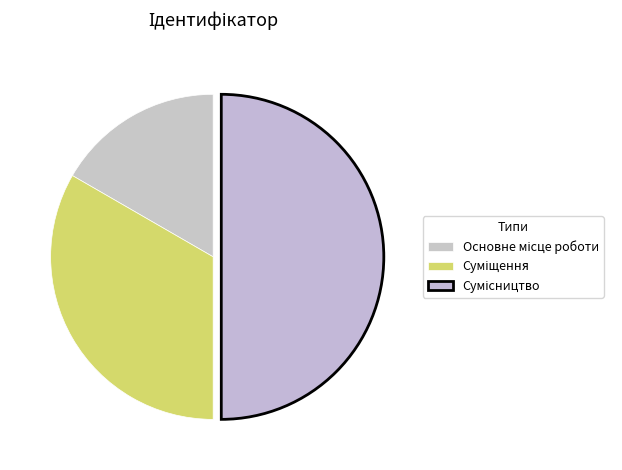

How many segments does this pie chart have?

3